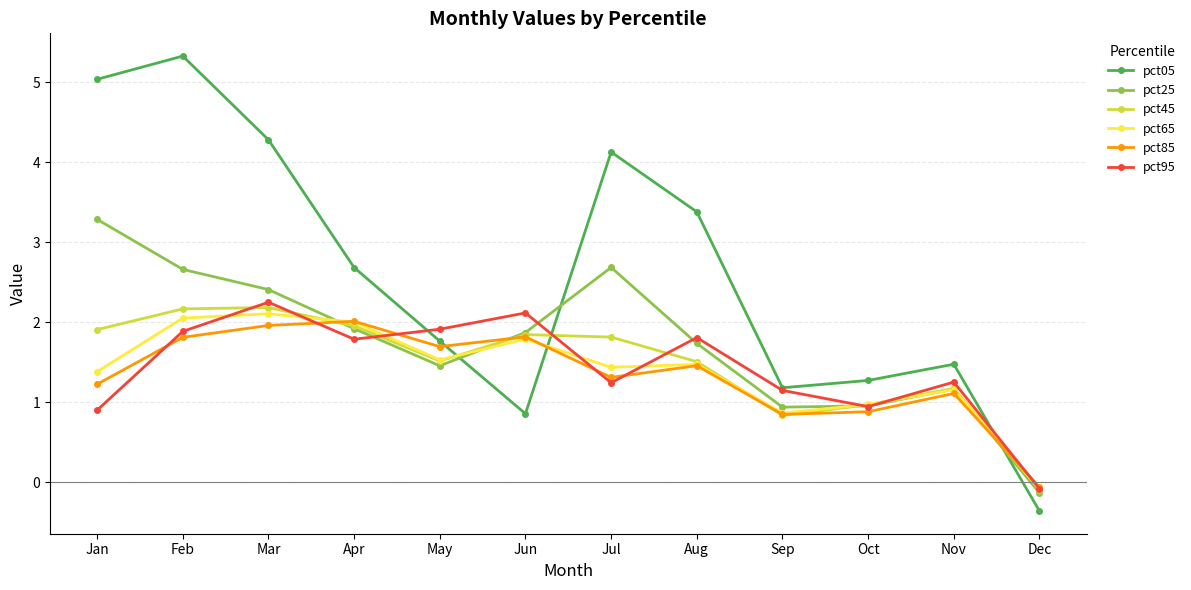

What is the value of the pct95 point at the 11th from the left?

1.3